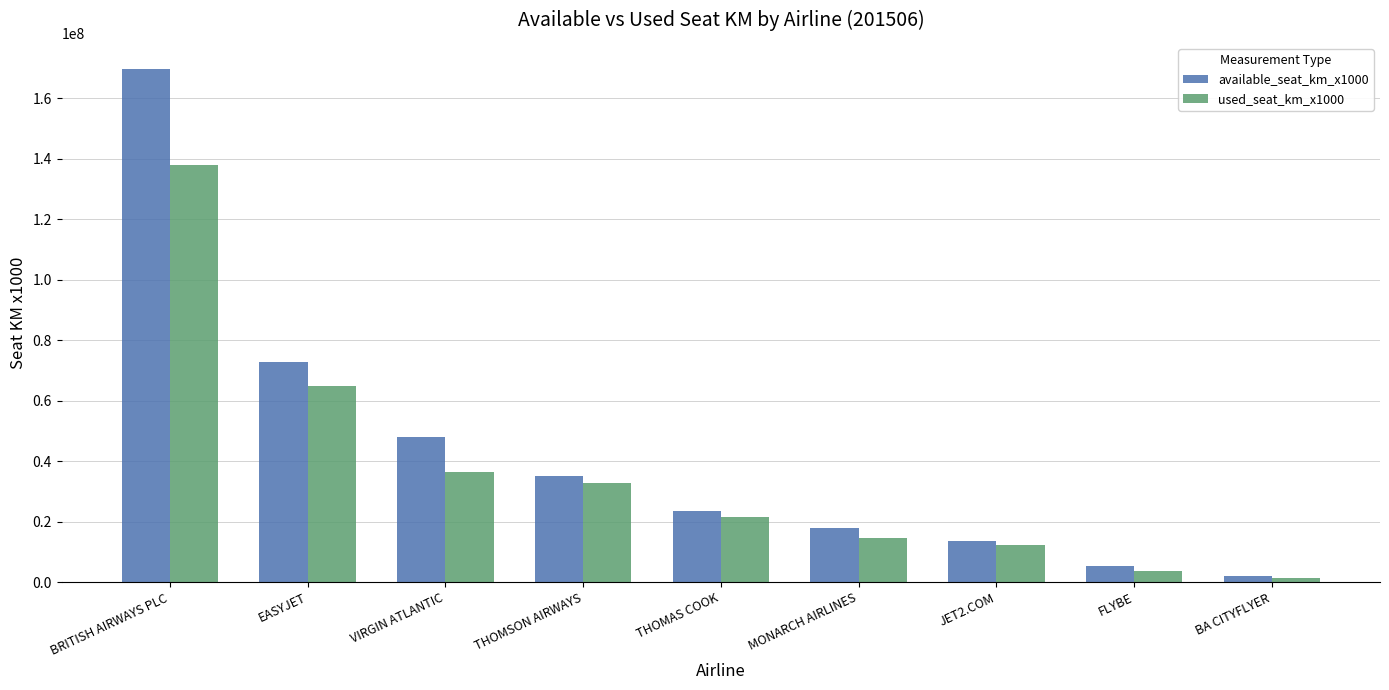

Reading right to left, what are all the values shown in this chart?

available_seat_km_x1000: 1970598	5236883	13481446	17843592	23504408	35049777	48054269	72710750	169920857
used_seat_km_x1000: 1409673	3784575	12144796	14513796	21620210	32738813	36281380	64924219	138081608